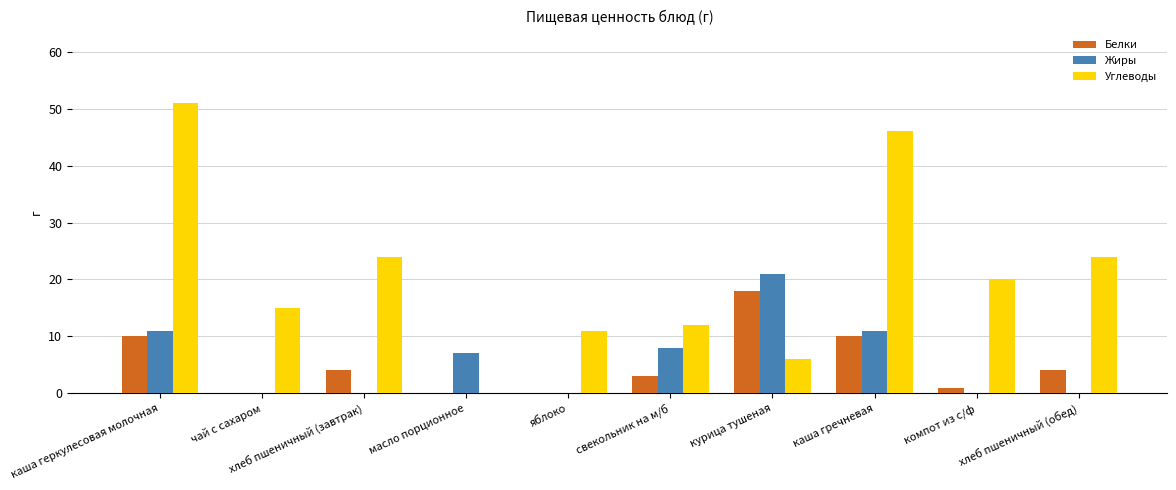

At which label does Жиры reach its peak?

курица тушеная